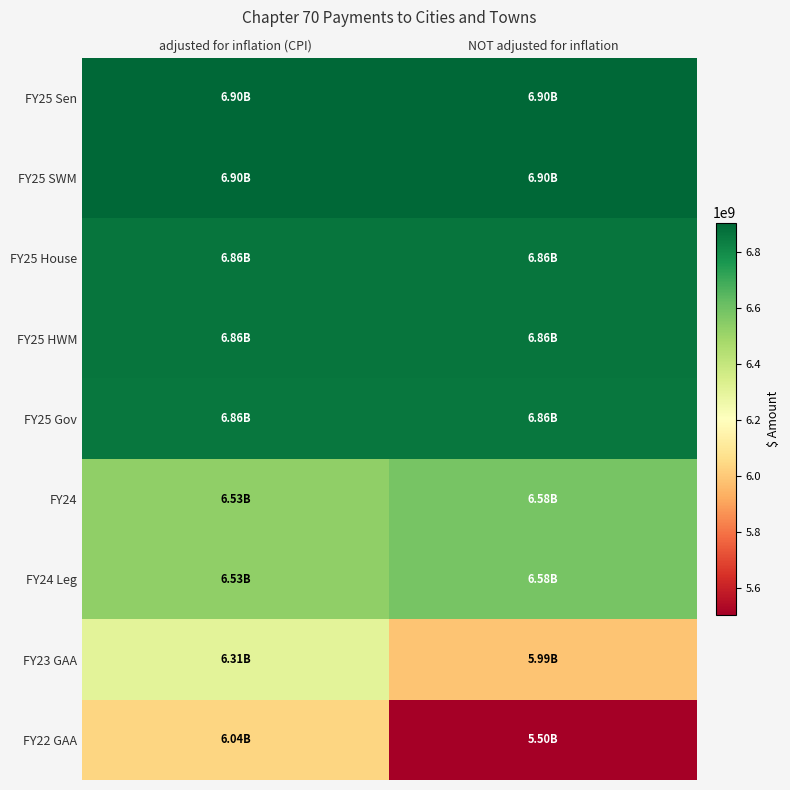

Which label corresponds to the largest value in the chart?

adjusted for inflation (CPI)